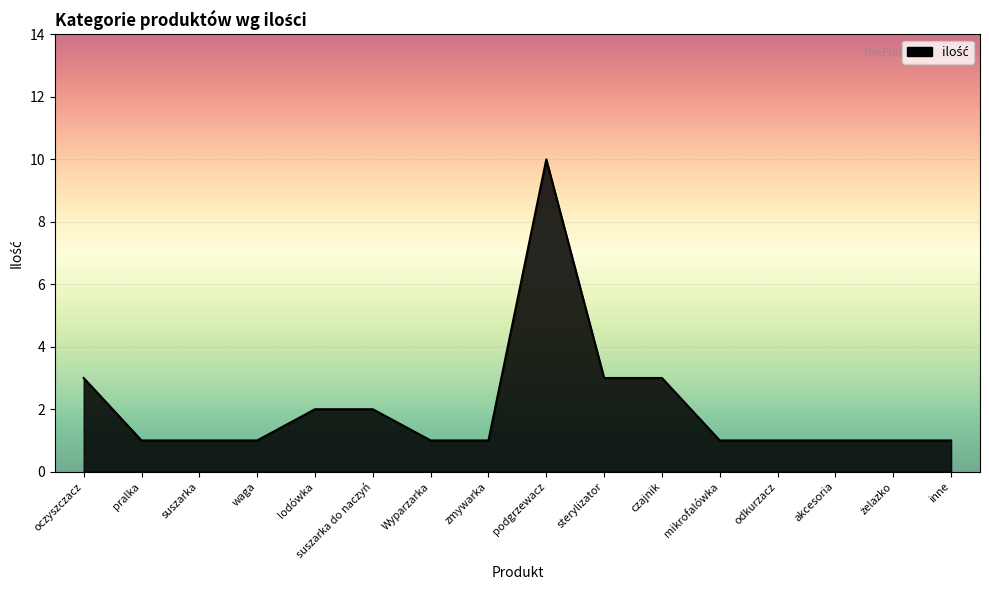

What is the maximum value shown in the chart?

10